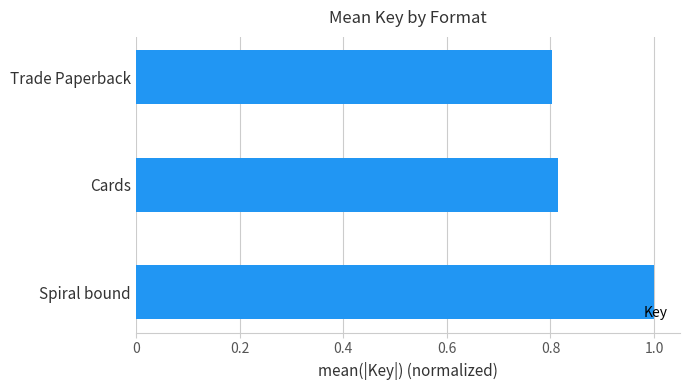

The chart shows a value of 0.6 at Spiral bound. True or false?

False